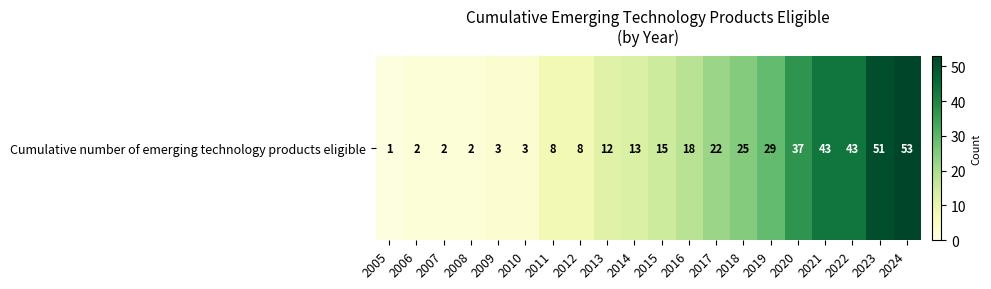

At which label is the value closest to 27?

2018